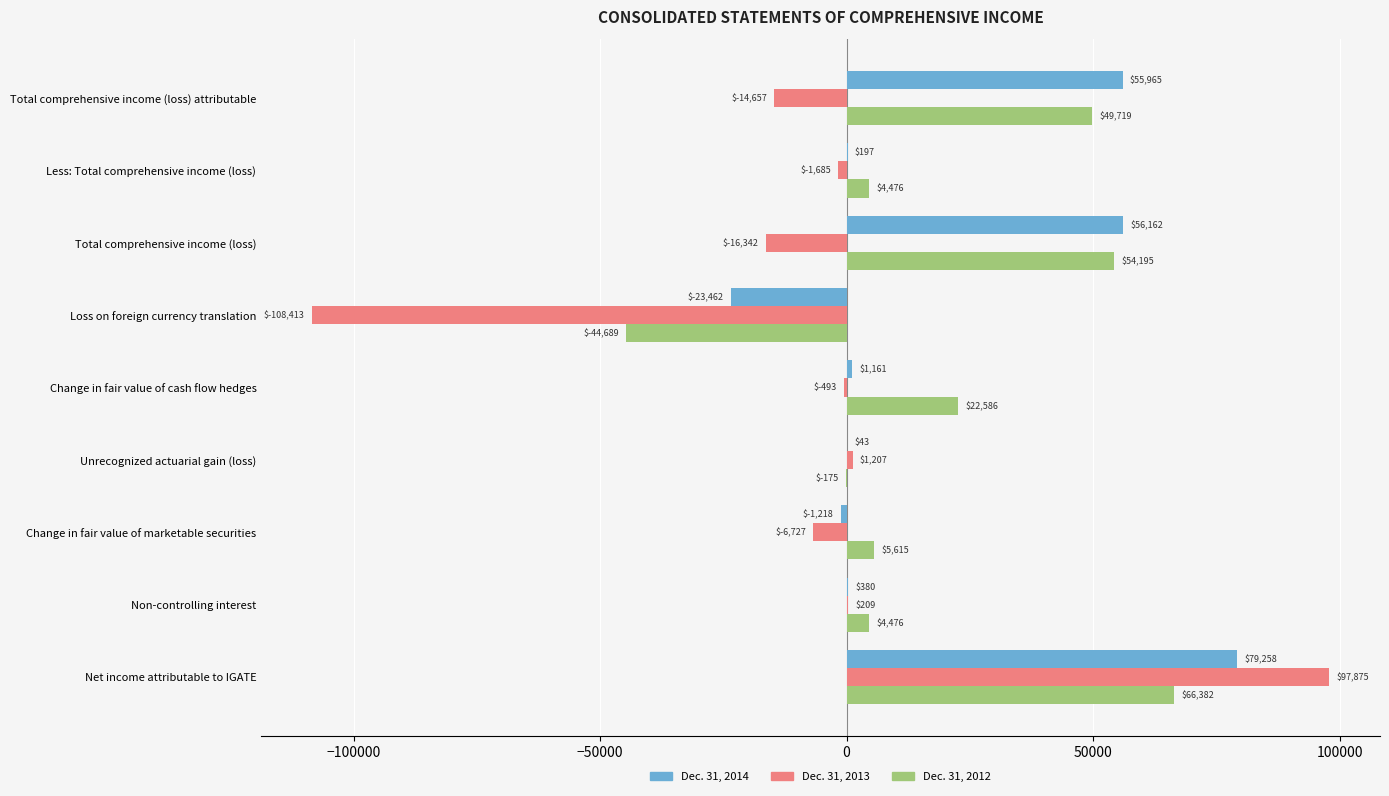

Read the Dec. 31, 2014 value at Non-controlling interest, to the nearest 100.

400